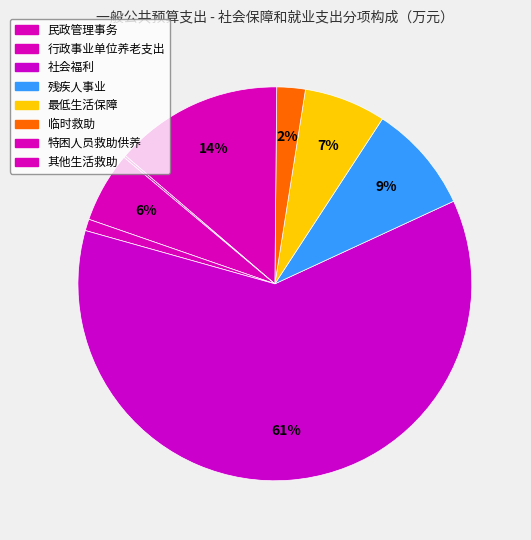

What is the largest slice in the pie chart?

社会福利